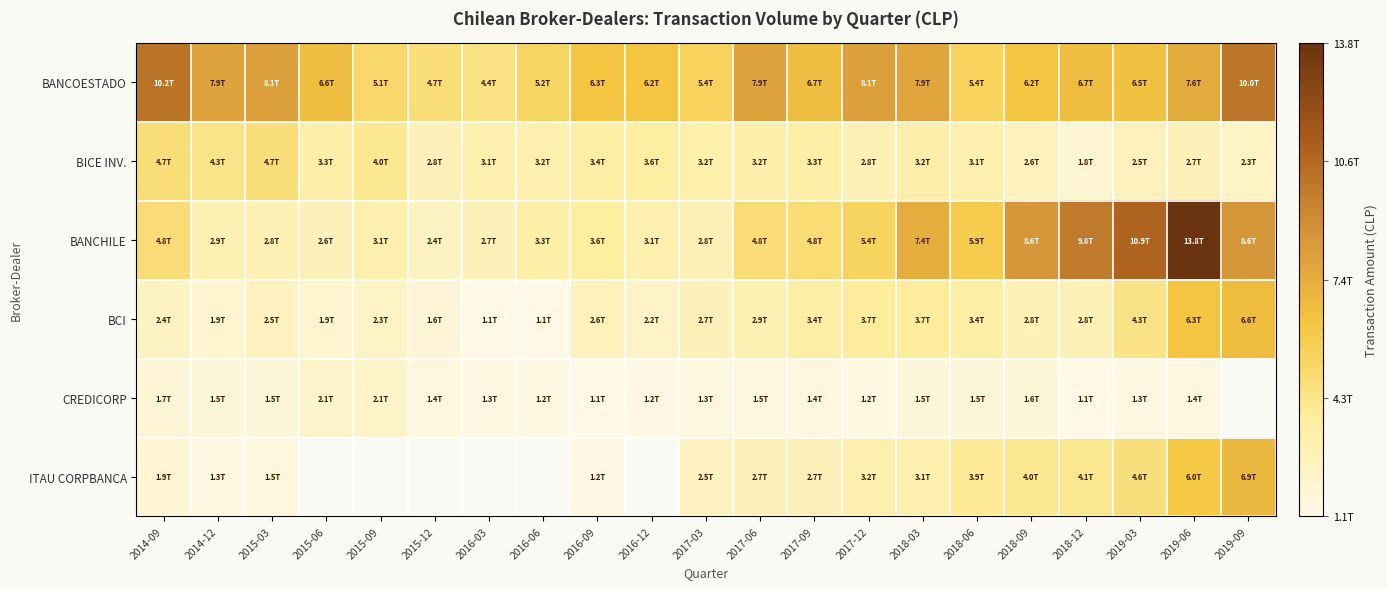

Which series has the largest total across all categories?

BANCOESTADO